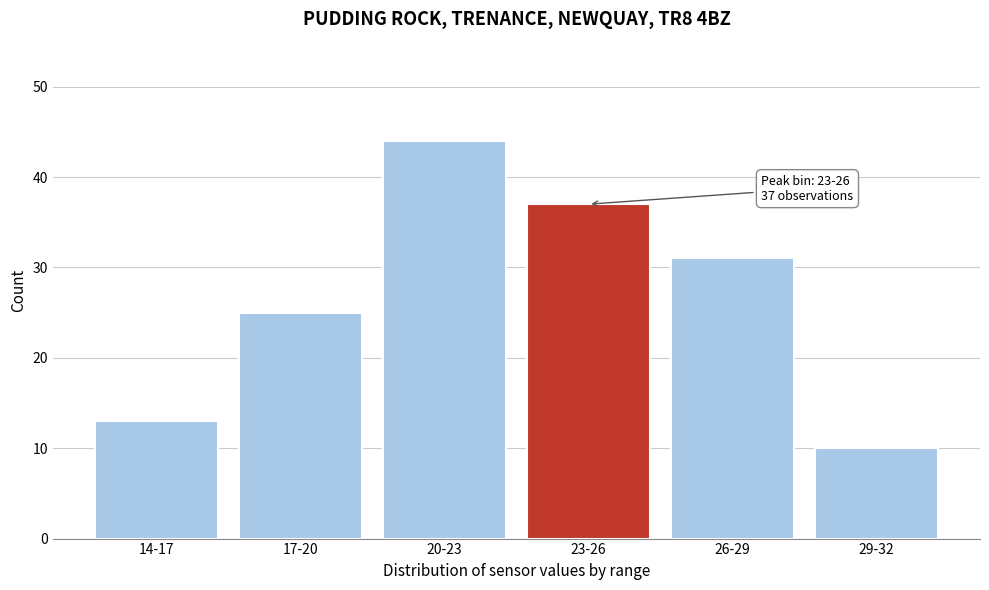

Reading right to left, list all the values displayed in this chart.

29-32=10	26-29=31	23-26=37	20-23=44	17-20=25	14-17=13